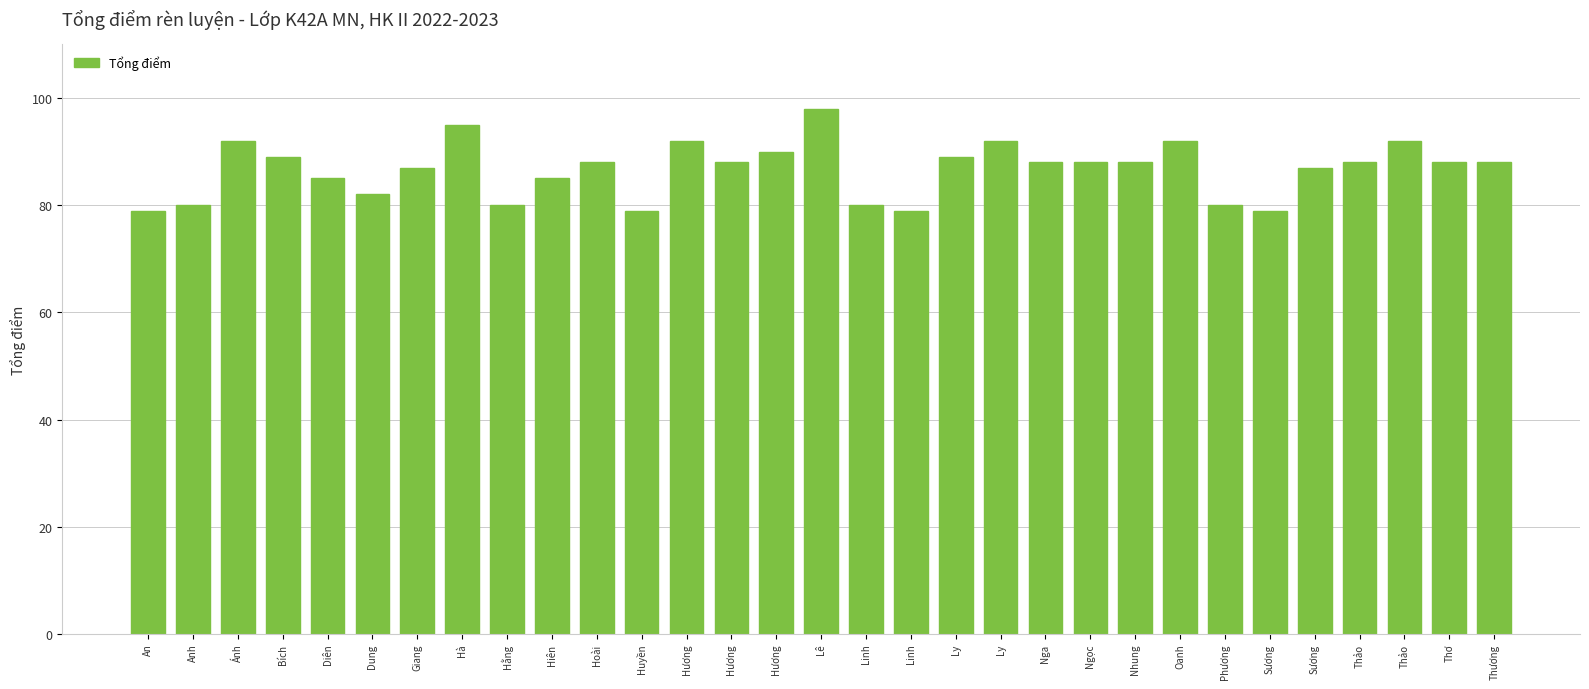

Which label corresponds to the largest value in the chart?

Lê